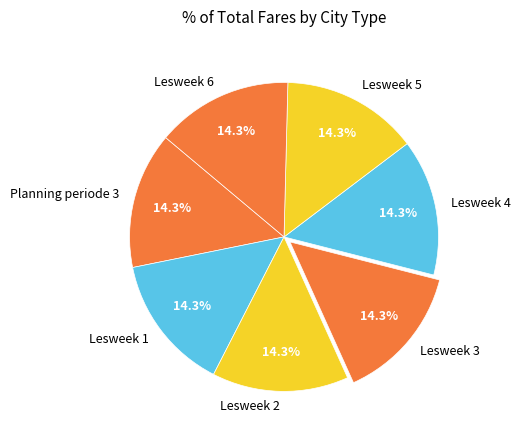

How many slices are in this pie chart?

7